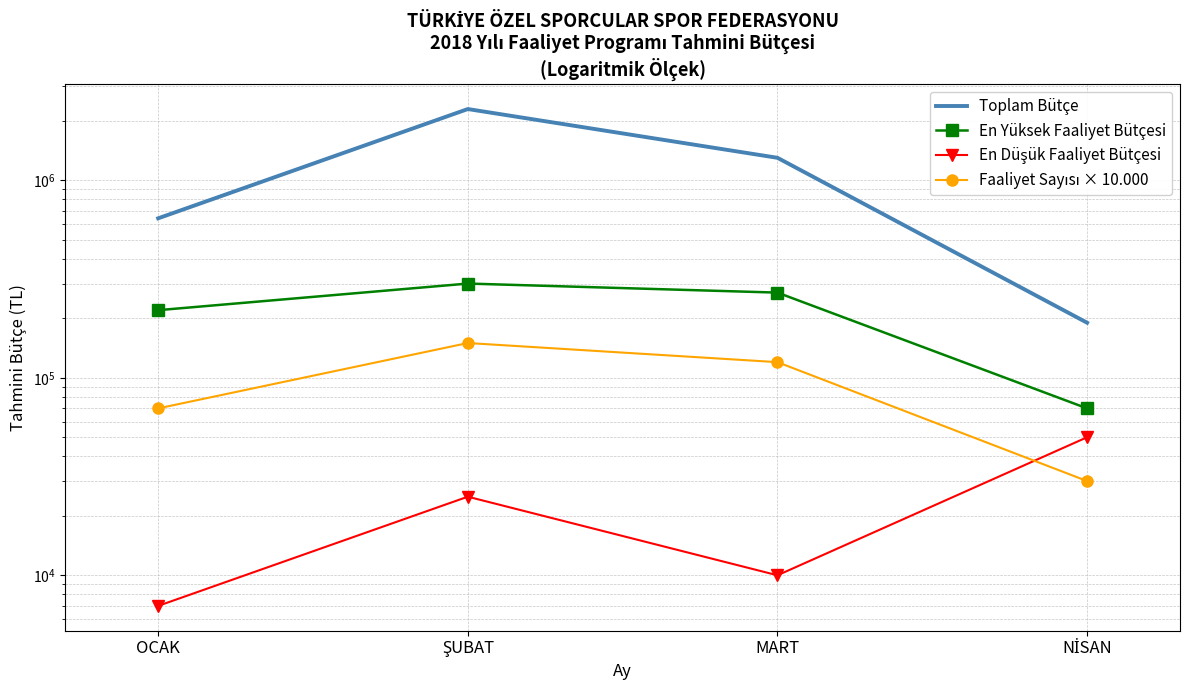

Between OCAK and ŞUBAT, which is larger?

ŞUBAT